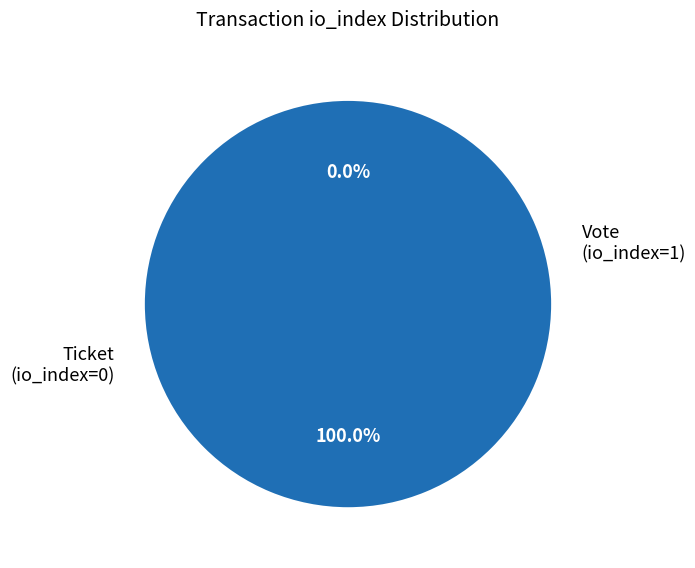

True or false: Vote (io_index=1) accounts for 86% of the total.

False